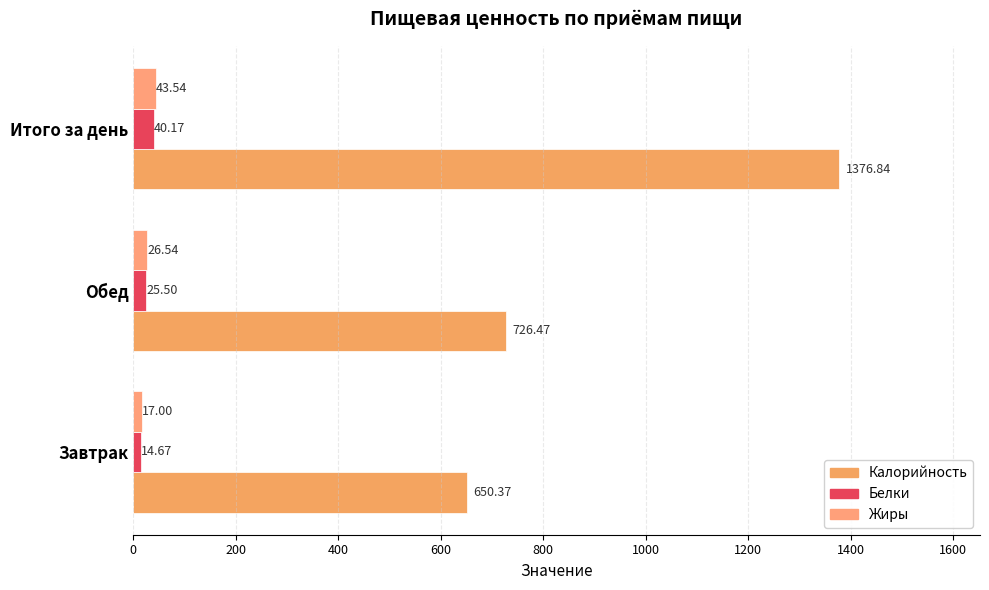

What are all the series names shown in the legend?

Калорийность, Белки, Жиры